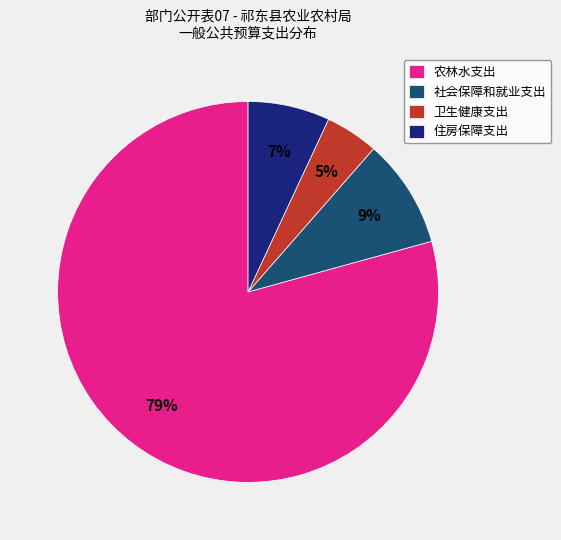

How many segments does this pie chart have?

4